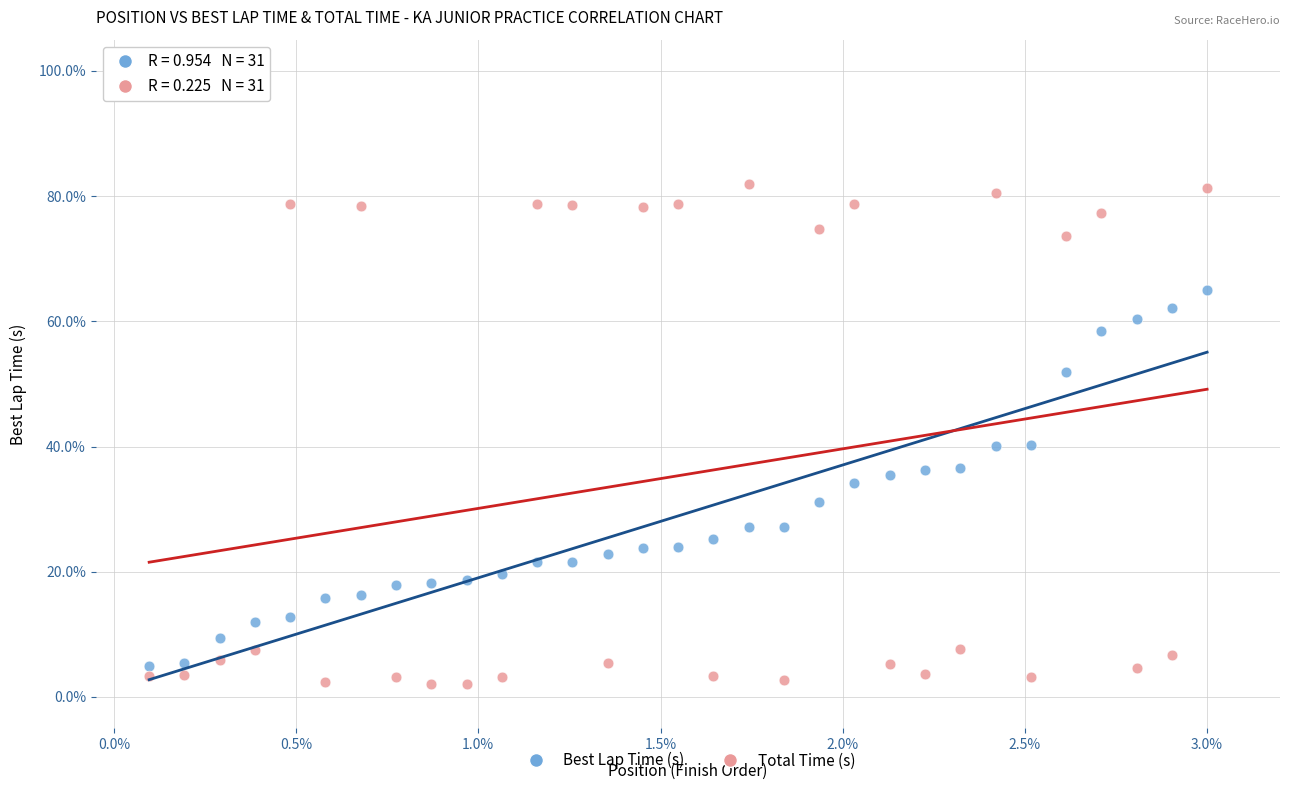

Which series reaches the maximum Y coordinate?

Total Time (s)